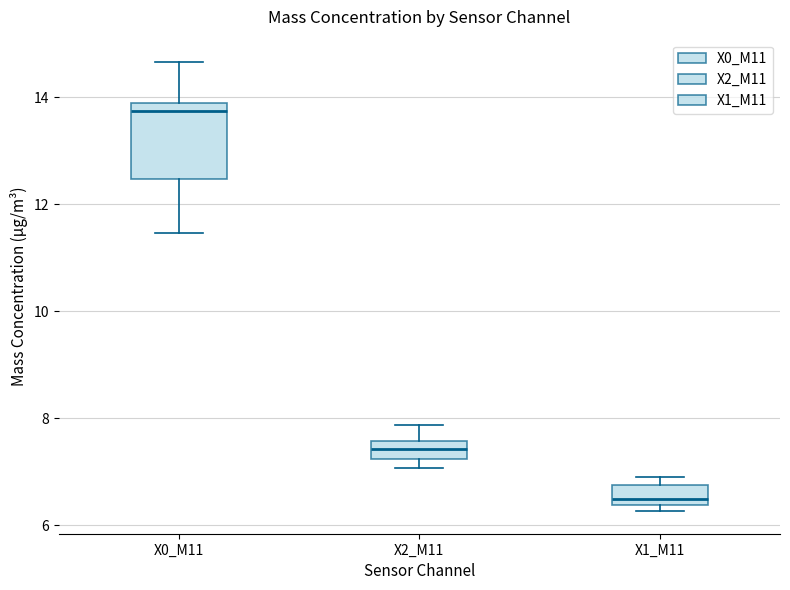

Reading left to right, transcribe this box plot: for each box, give where its median line is, the range the box spans, and where its two whiskers end, as read against the y-axis. The values are not printed on the chart, so give them approximately, as read against the axis.

X0_M11: median 13.8 (just below the box's upper edge), box 12.4 to 13.8, whiskers 11.4 to 14.6
X2_M11: median 7.4, box 7.2 to 7.6, whiskers 7.0 to 7.8
X1_M11: median 6.4 (just above the box's lower edge), box 6.4 to 6.8, whiskers 6.2 to 7.0